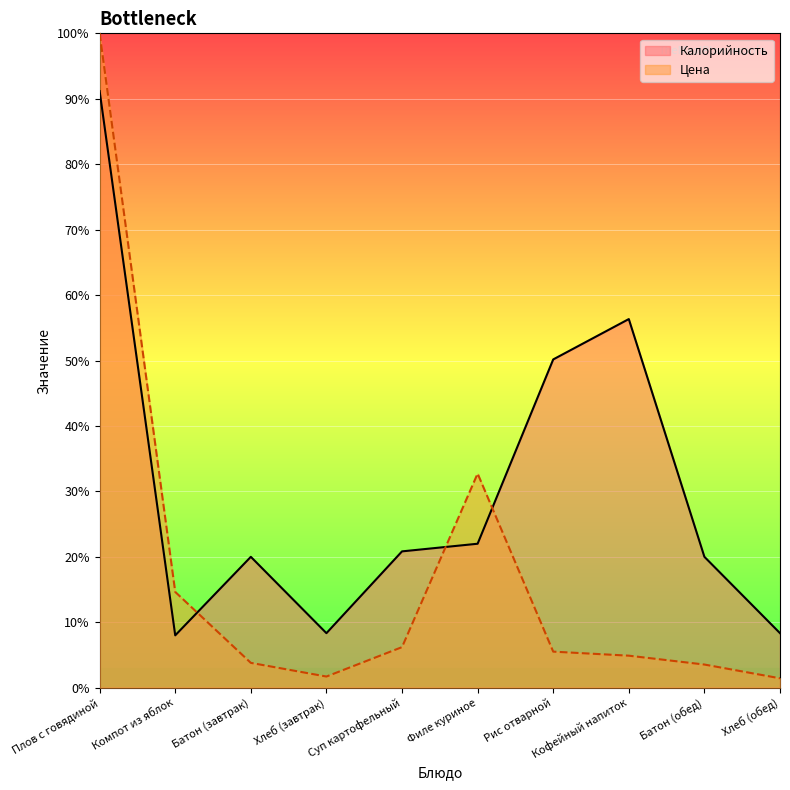

List the series in order of their peak value, highest first.

Цена, Калорийность